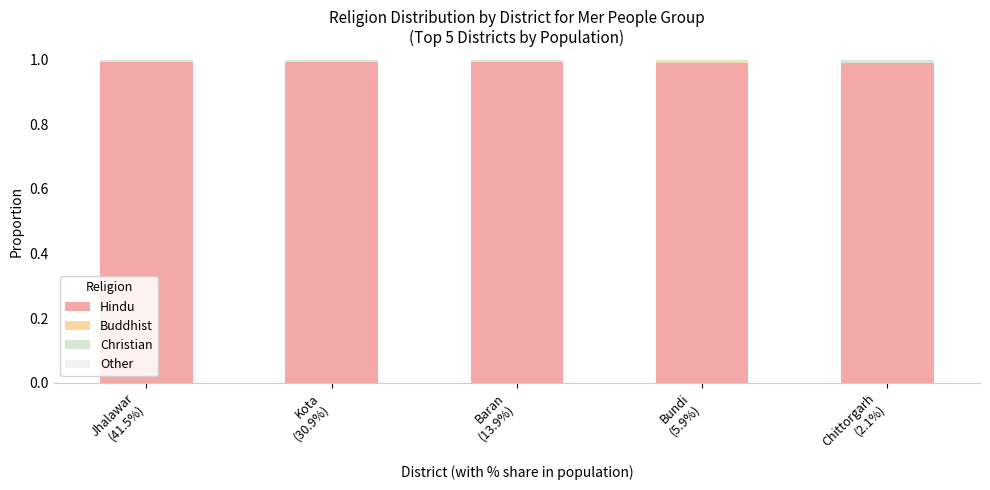

Between Kota
(30.9%) and Bundi
(5.9%), which series saw the biggest shift?

Hindu